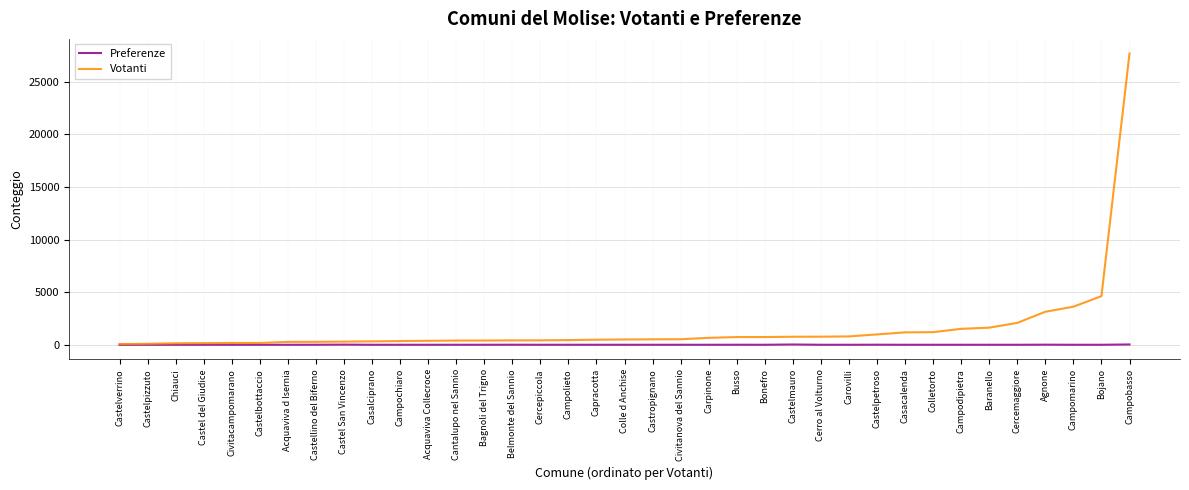

Rank the series by their average value, from highest to lowest.

Votanti, Preferenze